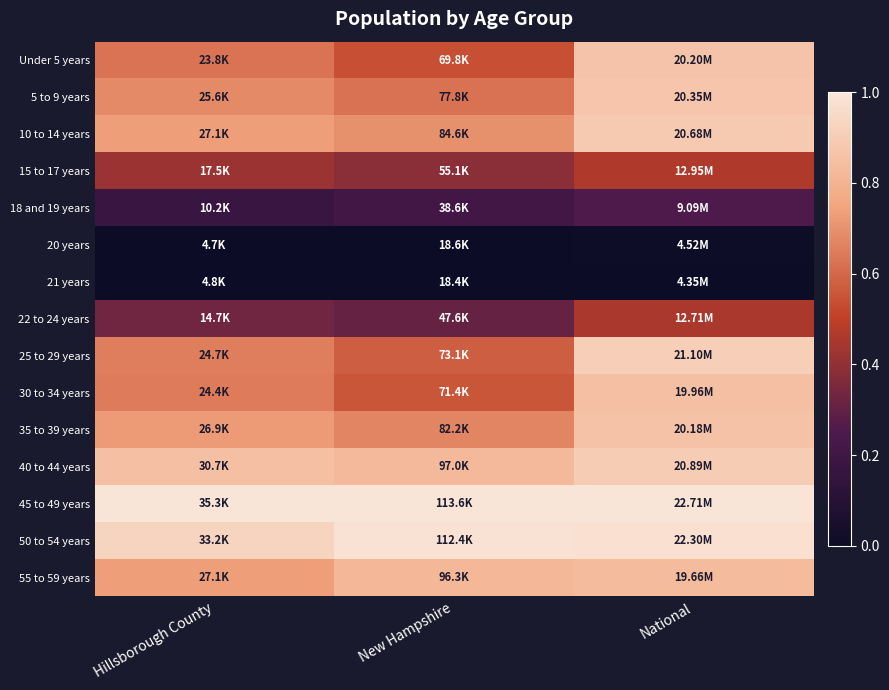

Reading right to left, extract all data points from this chart.

Under 5 years: National=0.9	New Hampshire=0.5	Hillsborough County=0.6
5 to 9 years: National=0.9	New Hampshire=0.6	Hillsborough County=0.7
10 to 14 years: National=0.9	New Hampshire=0.7	Hillsborough County=0.7
15 to 17 years: National=0.5	New Hampshire=0.4	Hillsborough County=0.4
18 and 19 years: National=0.3	New Hampshire=0.2	Hillsborough County=0.2
20 years: National=0.0	New Hampshire=0.0	Hillsborough County=0.0
21 years: National=0.0	New Hampshire=0.0	Hillsborough County=0.0
22 to 24 years: National=0.5	New Hampshire=0.3	Hillsborough County=0.3
25 to 29 years: National=0.9	New Hampshire=0.6	Hillsborough County=0.7
30 to 34 years: National=0.9	New Hampshire=0.6	Hillsborough County=0.6
35 to 39 years: National=0.9	New Hampshire=0.7	Hillsborough County=0.7
40 to 44 years: National=0.9	New Hampshire=0.8	Hillsborough County=0.9
45 to 49 years: National=1.0	New Hampshire=1.0	Hillsborough County=1.0
50 to 54 years: National=1.0	New Hampshire=1.0	Hillsborough County=0.9
55 to 59 years: National=0.8	New Hampshire=0.8	Hillsborough County=0.7